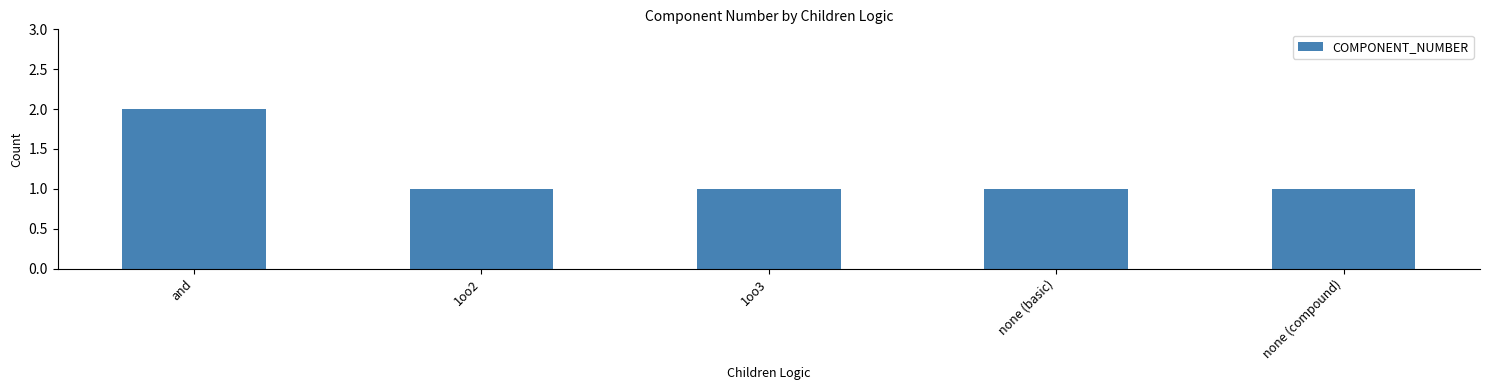

Approximately how many times larger is the value at and compared to 1oo2?

2.0